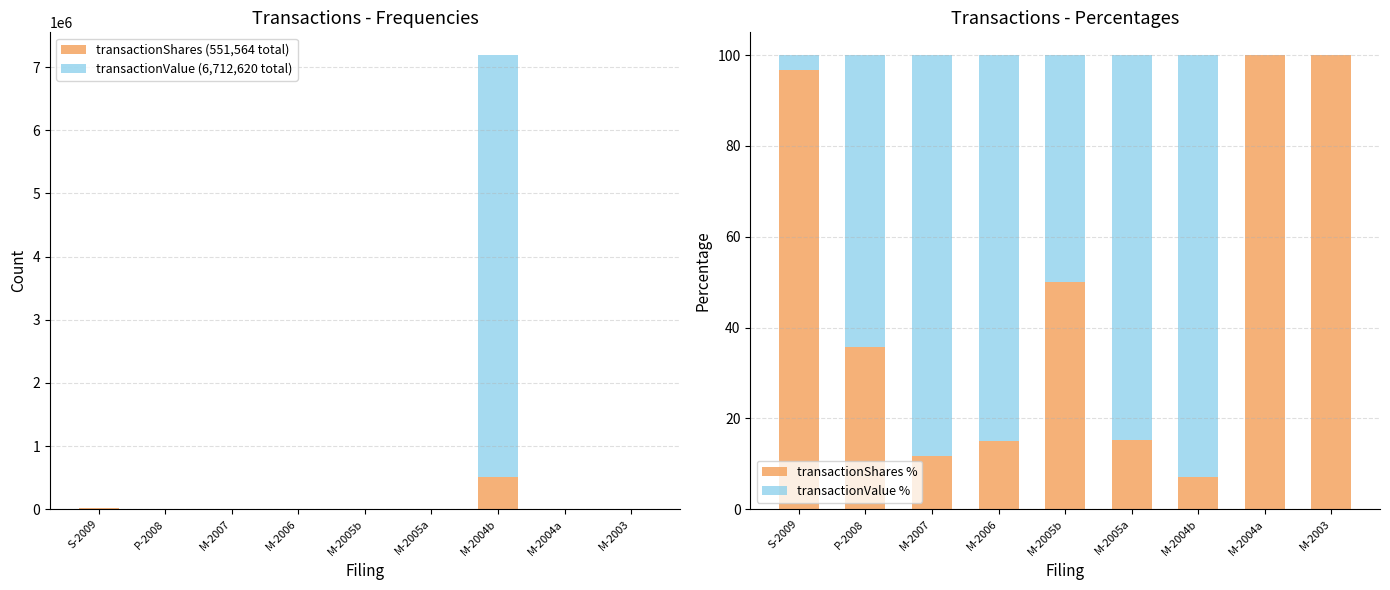

At which label does transactionValue % first exceed 64?

P-2008